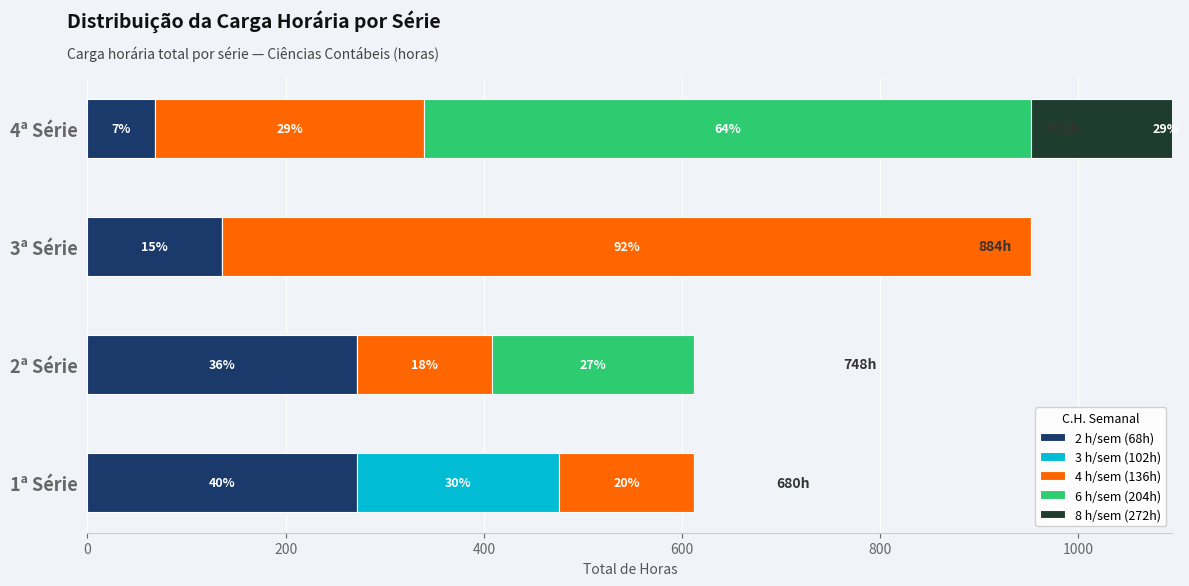

What is the spread (max minus min) of values at 4ª Série?

612